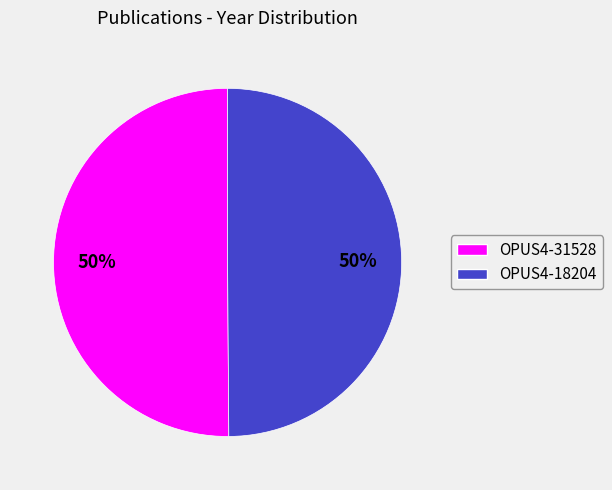

To the nearest percent, what percentage of the pie is OPUS4-31528?

50%